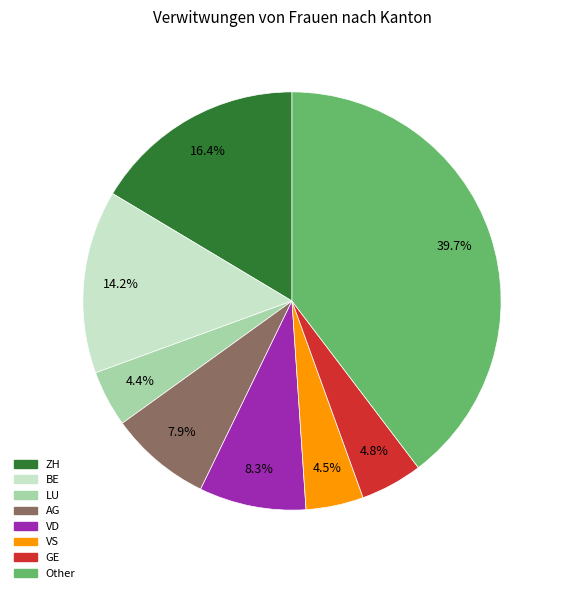

How many segments does this pie chart have?

8